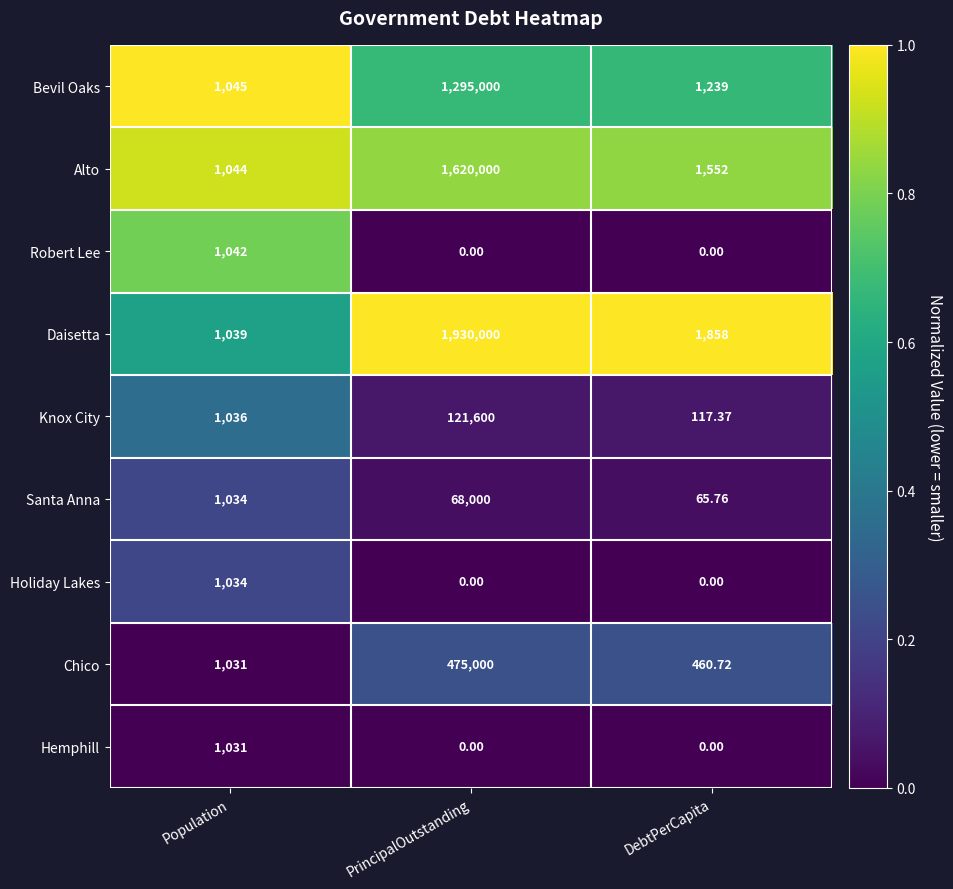

Which category has the lowest value in the Bevil Oaks series?

Population